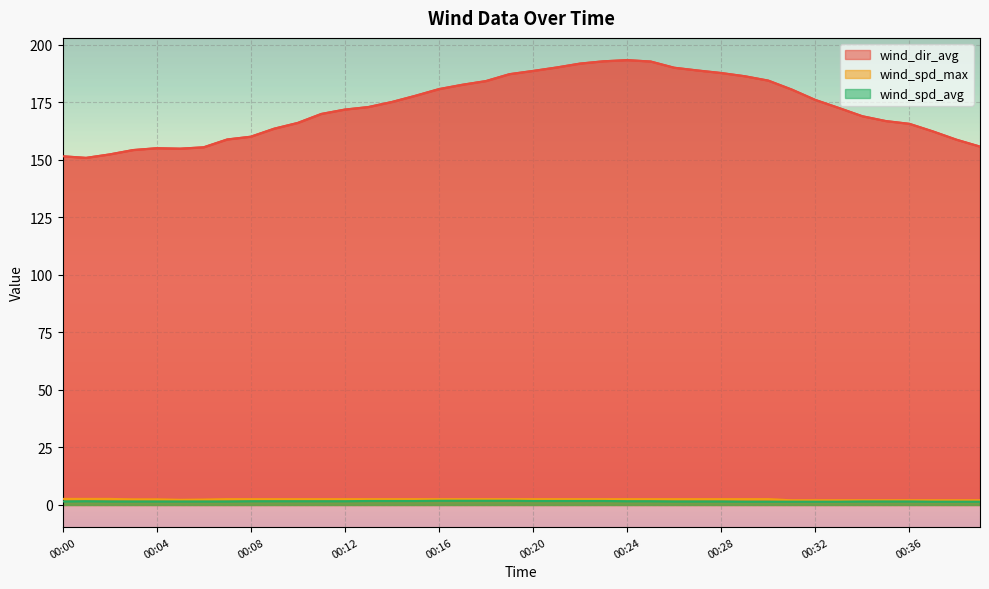

How many values in the wind_spd_max series exceed 2?

31